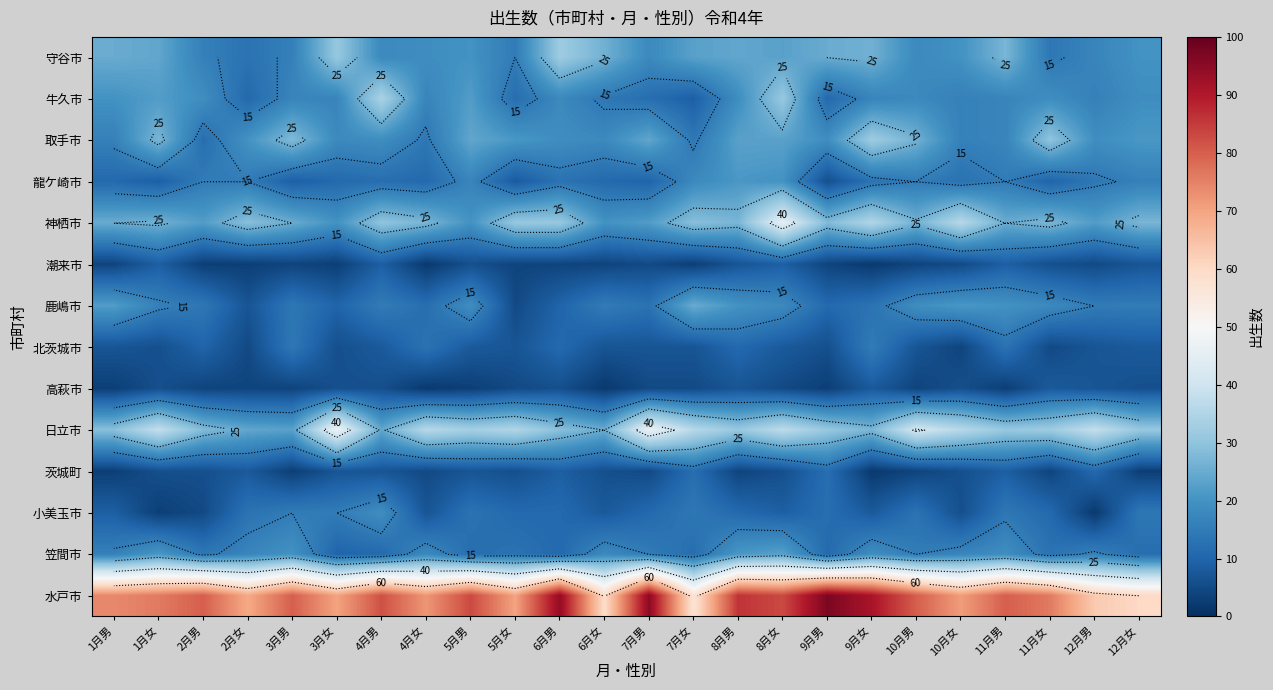

What is the average value of the 鹿嶋市 series?

15